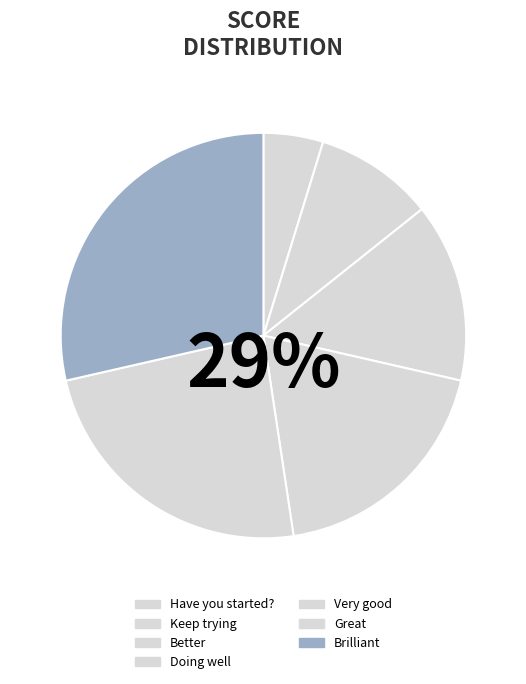

True or false: Great accounts for 35% of the total.

False